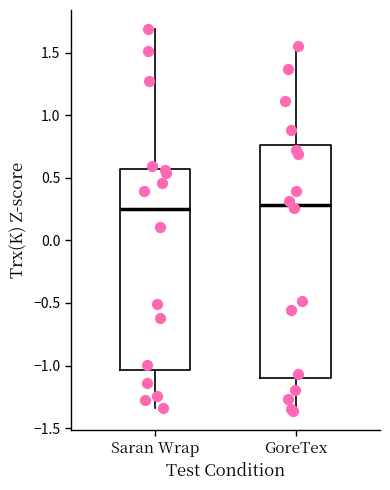

Comparing the boxes themselves (not the whiskers), which one is the tallest?

GoreTex